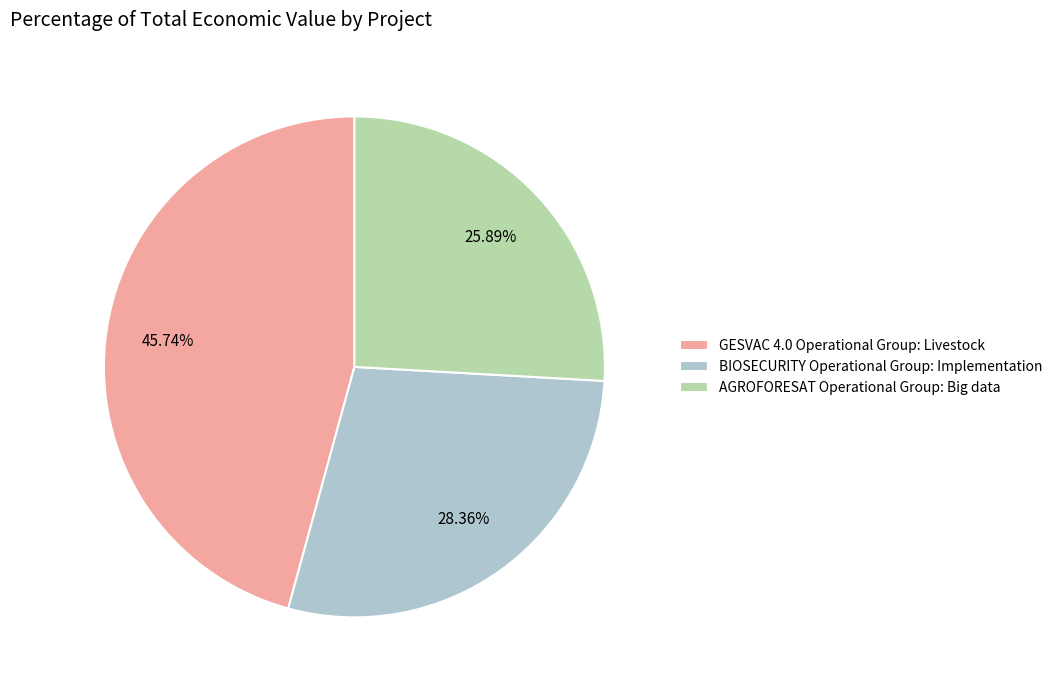

Rank the categories by value from lowest to highest.

AGROFORESAT Operational Group: Big data, BIOSECURITY Operational Group: Implementation, GESVAC 4.0 Operational Group: Livestock